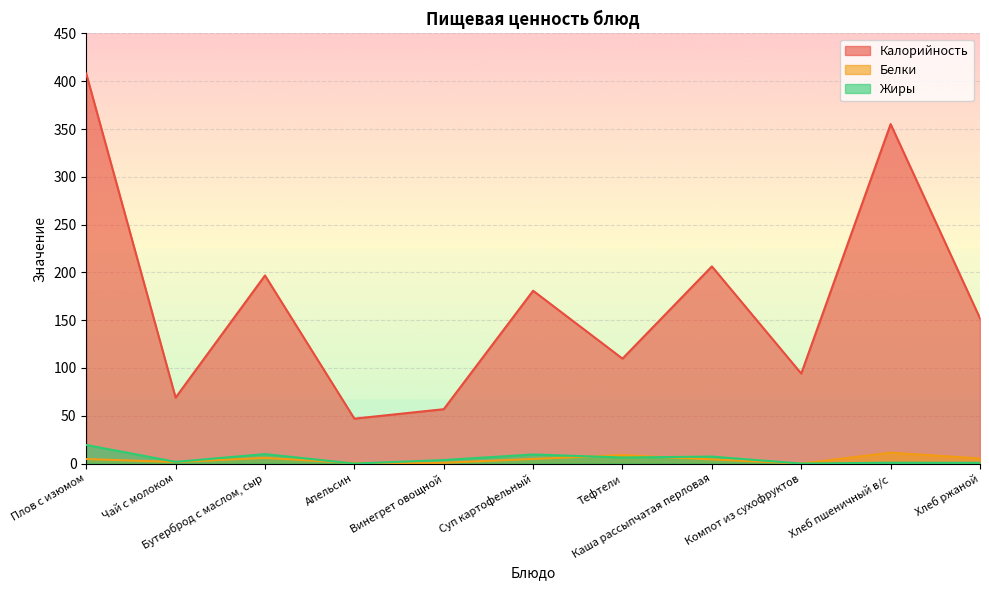

Rank the categories by Калорийность value from lowest to highest.

Апельсин, Винегрет овощной, Чай с молоком, Компот из сухофруктов, Тефтели, Хлеб ржаной, Суп картофельный, Бутерброд с маслом, сыр, Каша рассыпчатая перловая, Хлеб пшеничный в/с, Плов с изюмом